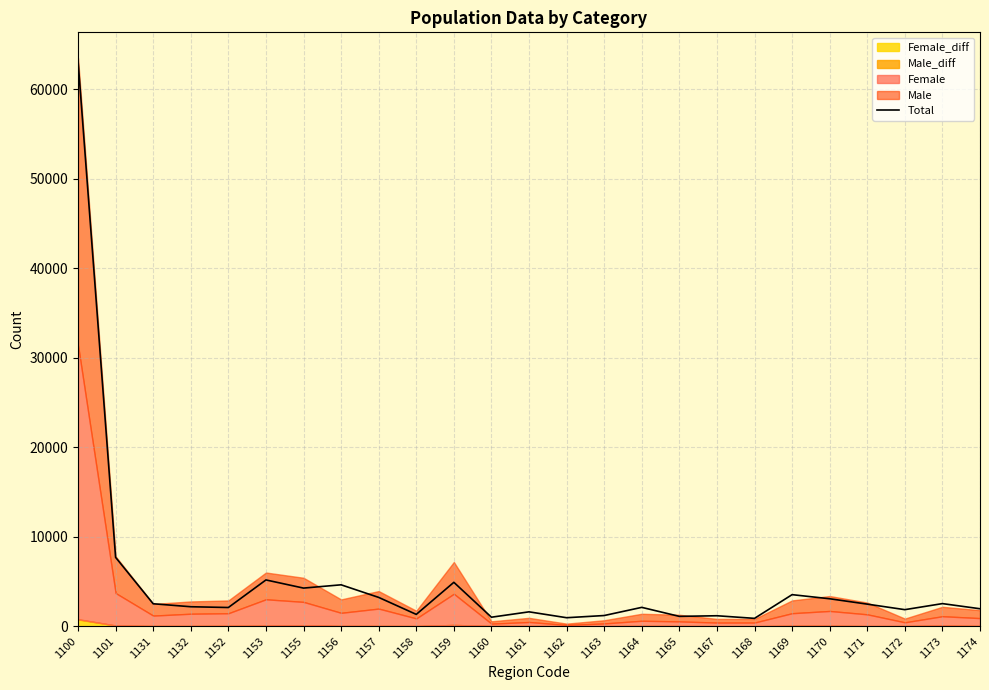

What is the minimum value shown in the chart?

871